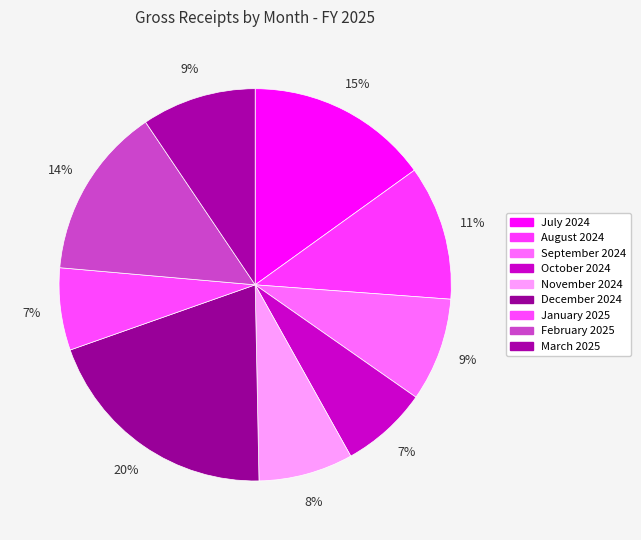

How many segments does this pie chart have?

9